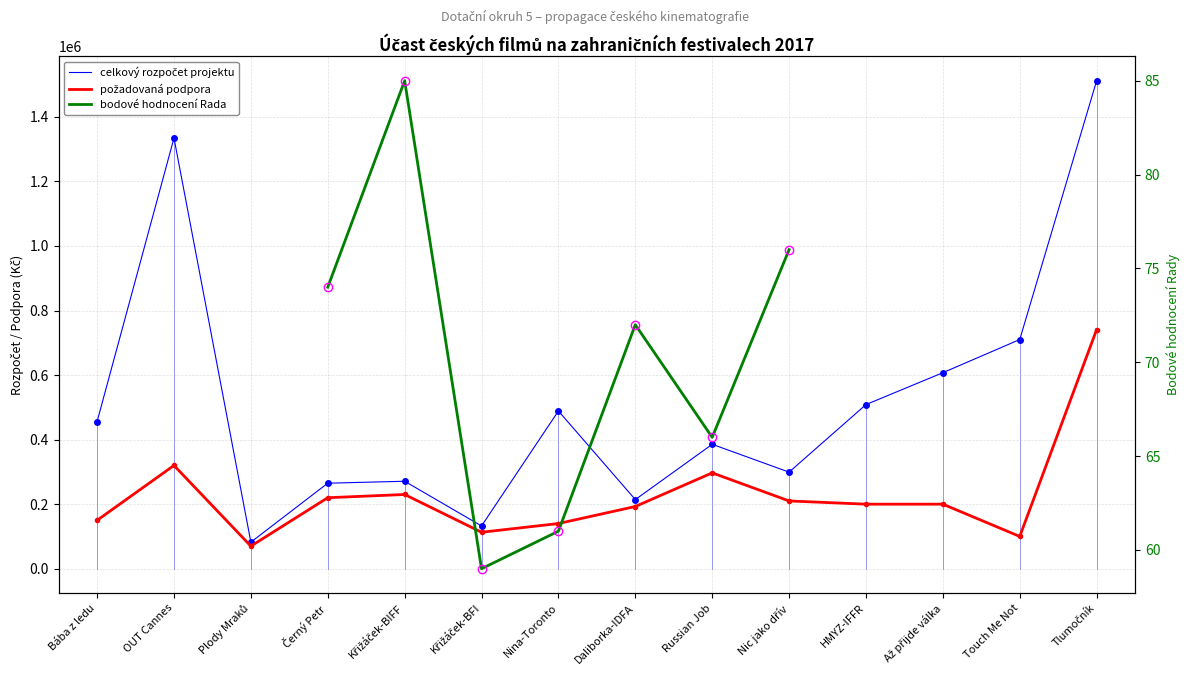

List the series in order of their overall mean, highest first.

celkový rozpočet projektu, požadovaná podpora, bodové hodnocení Rada